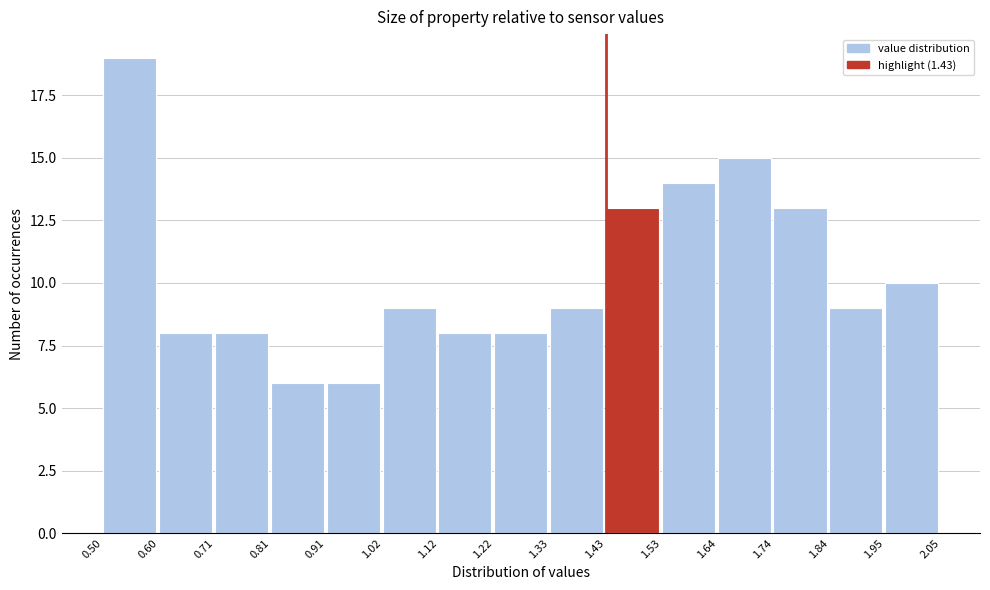

What is the height of the bar covering 1.02 to 1.12 on the x-axis? The values are not printed on the chart, so give them approximately, as read against the axis.

9